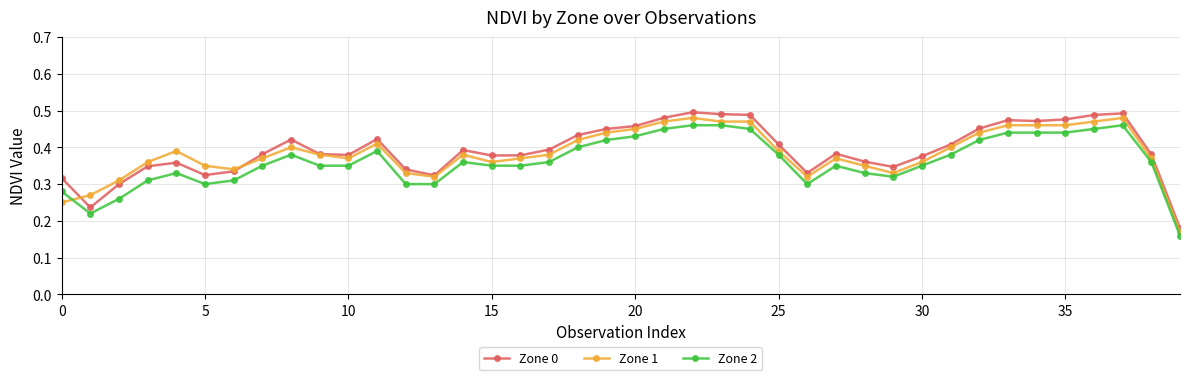

Which series has the widest spread of values?

Zone 0